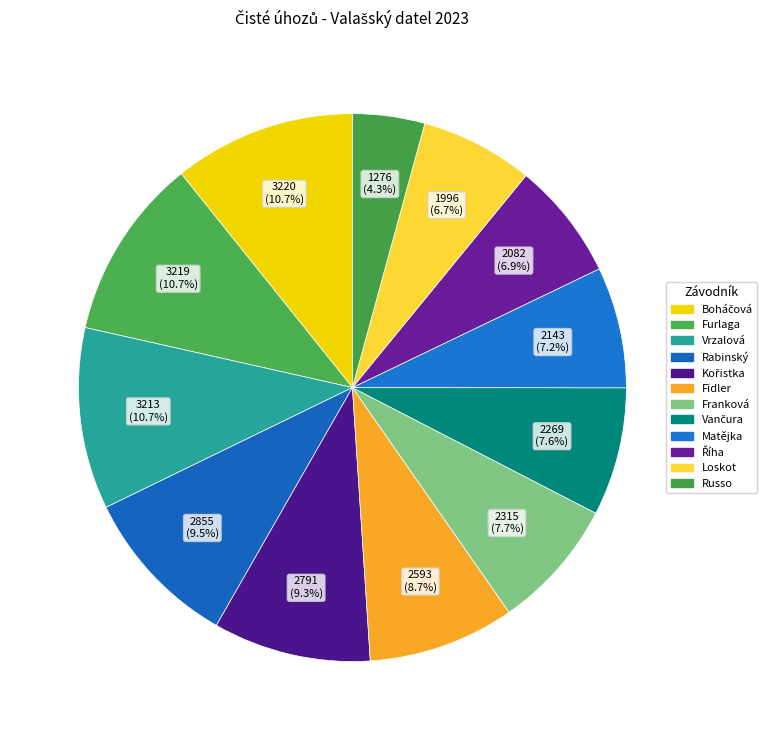

Is Matějka the majority of the pie?

No